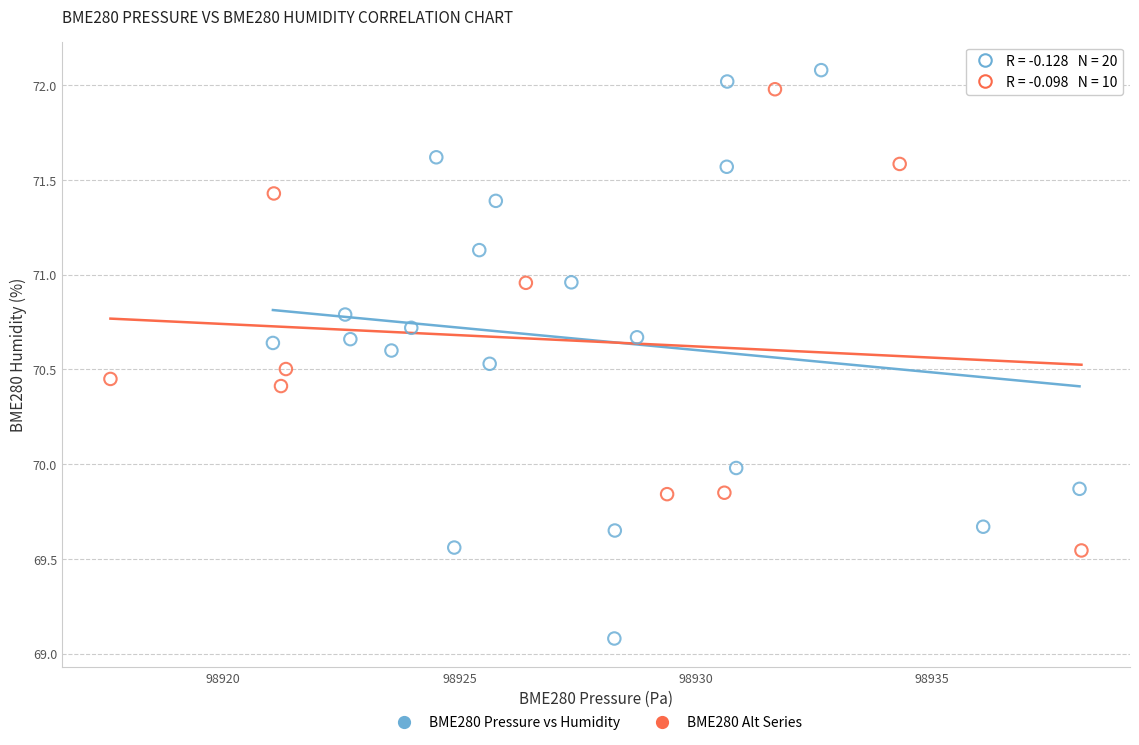

Which series has the largest Y range (max minus min)?

BME280 Pressure vs Humidity